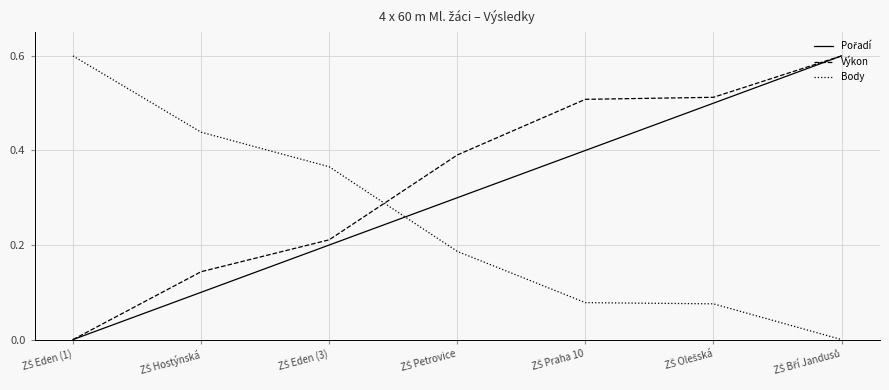

True or false: Výkon has more than 2 points higher than both neighbors.

False